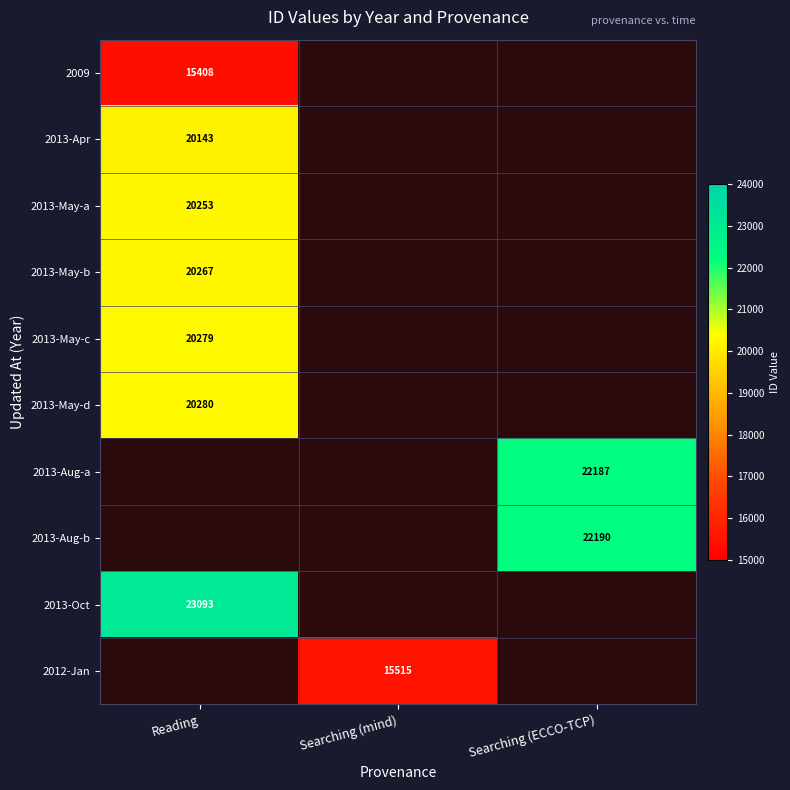

Is it true that 2013-Aug-b equals 29193 at Searching (ECCO-TCP)?

False